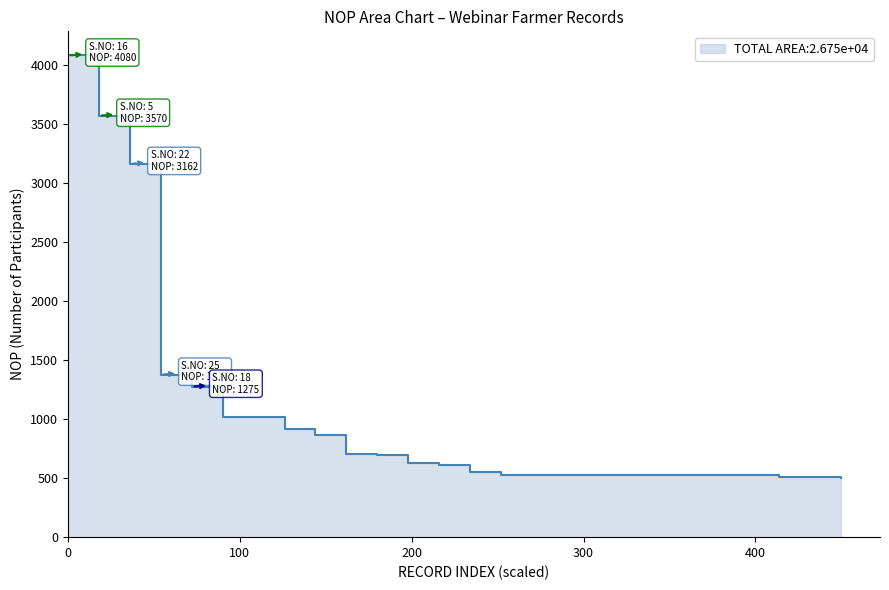

Rank the categories by value from lowest to highest.

17, 20, 26, 7, 8, 9, 10, 11, 12, 13, 14, 15, 21, 4, 19, 24, 2, 3, 6, 1, 23, 18, 25, 22, 5, 16